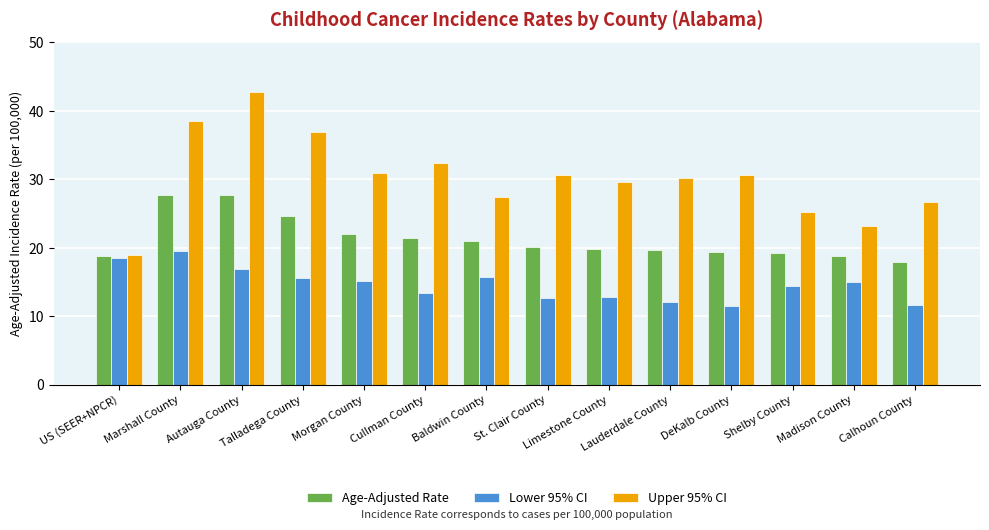

The value of Lower 95% CI at DeKalb County is 16.7. True or false?

False